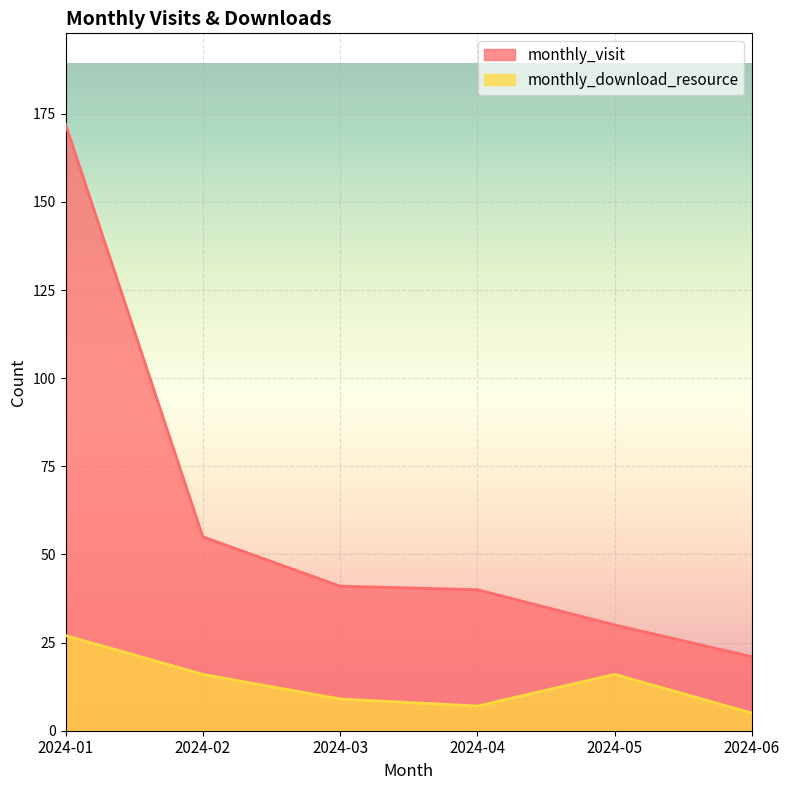

The value of monthly_download_resource at 2024-04 is 7. True or false?

True